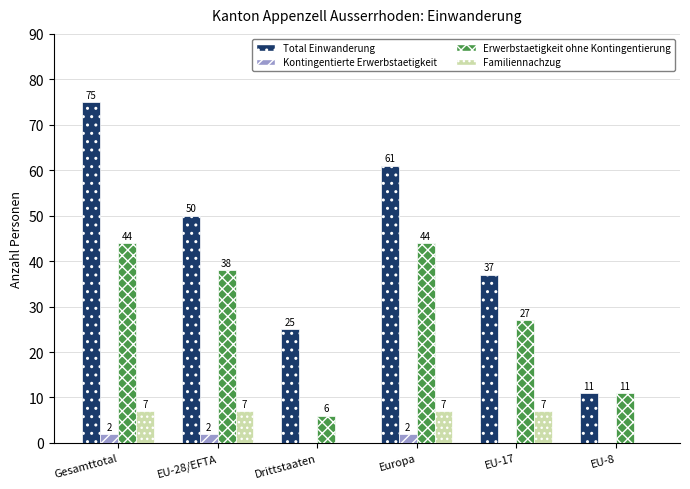

The Familiennachzug series shows 7 at EU-17. True or false?

True